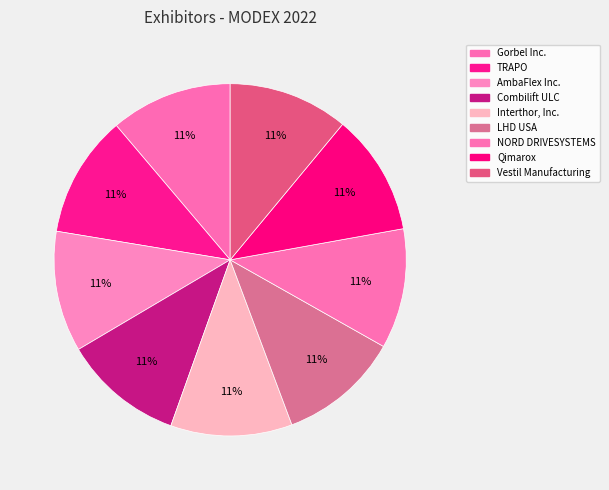

Which slice is the largest?

TRAPO